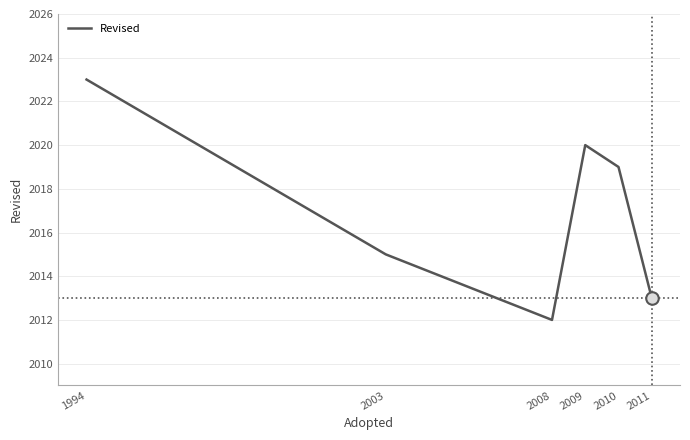

Which category has the lowest value across all series?

2008